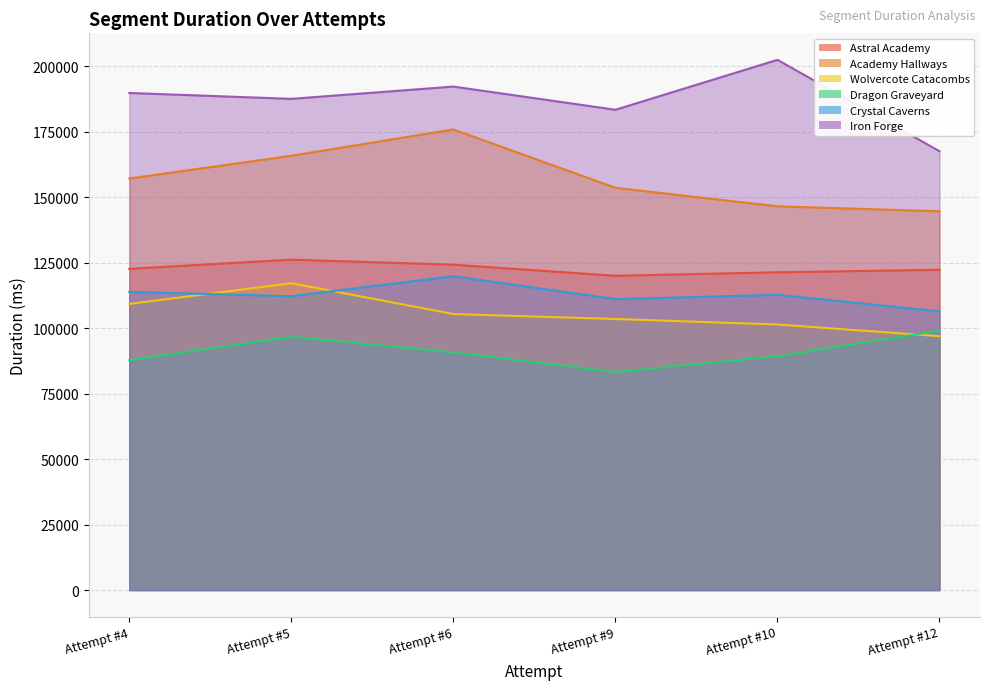

What is the difference between the highest and lowest values at Attempt #6?

101460